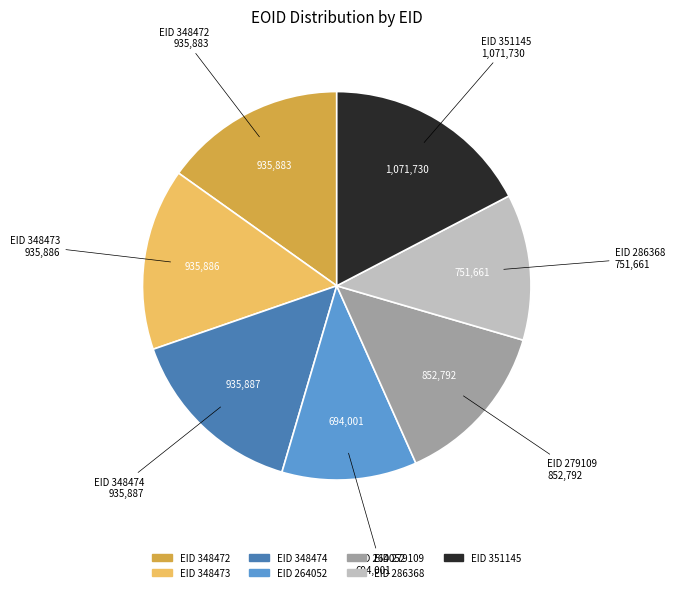

Does any single category account for the majority?

No